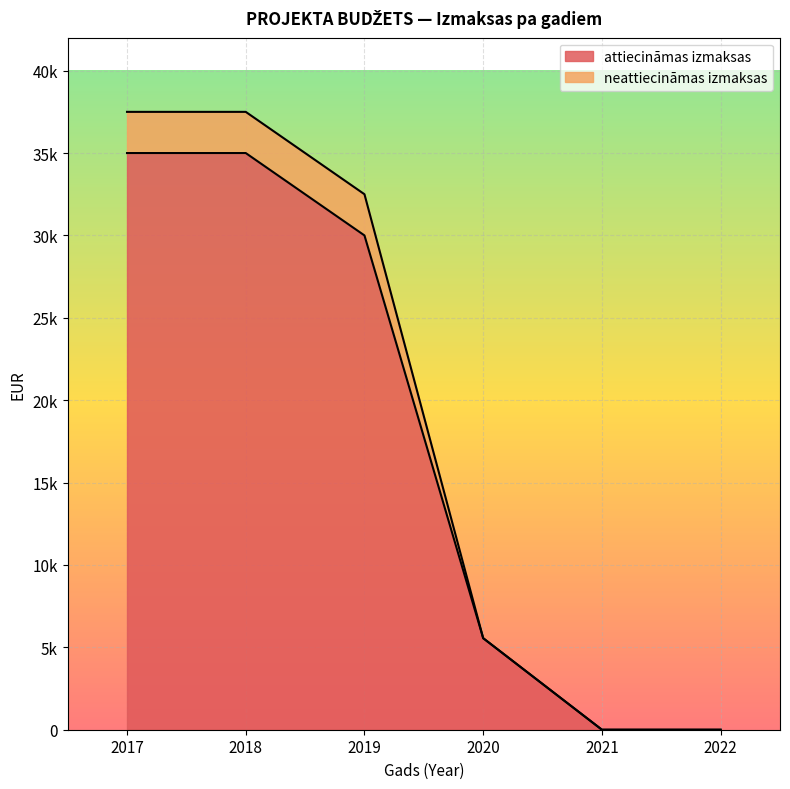

At how many categories does at least one series exceed 27476?

3